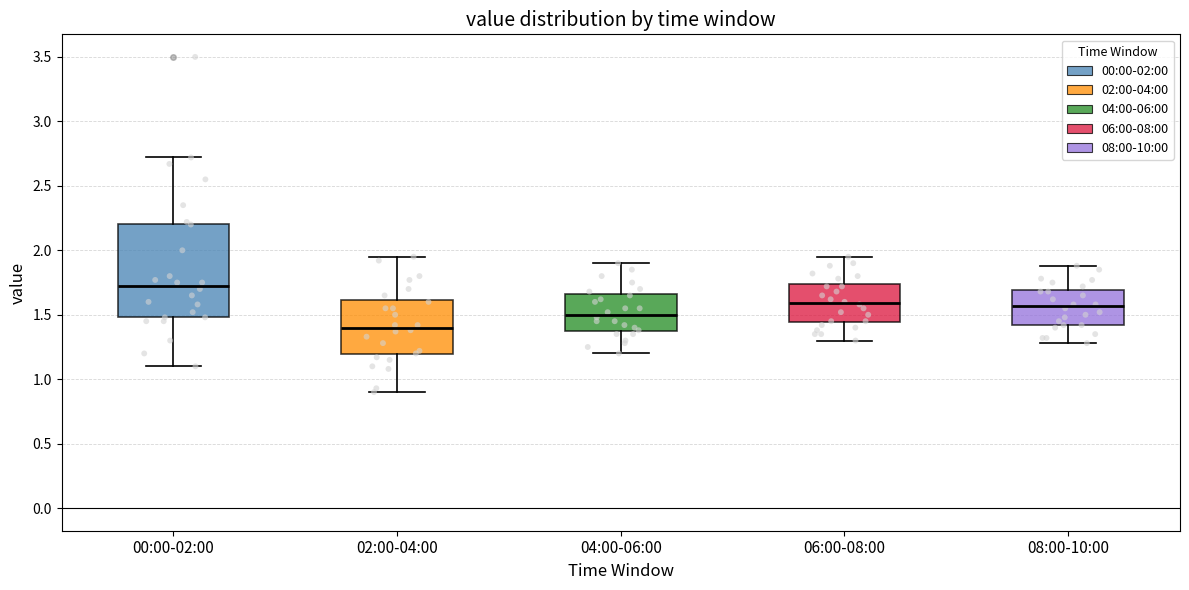

Which box has the highest median line?

00:00-02:00